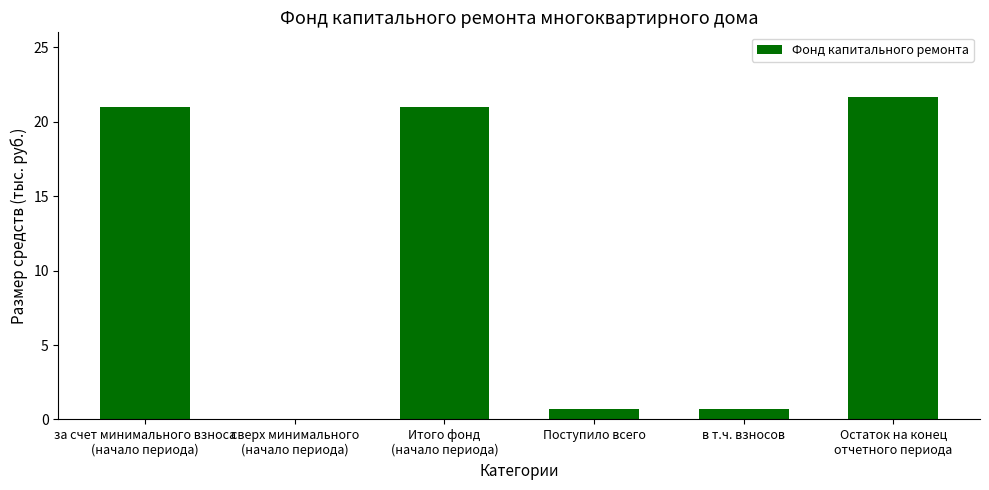

What is the approximate value at в т.ч. взносов?

0.7